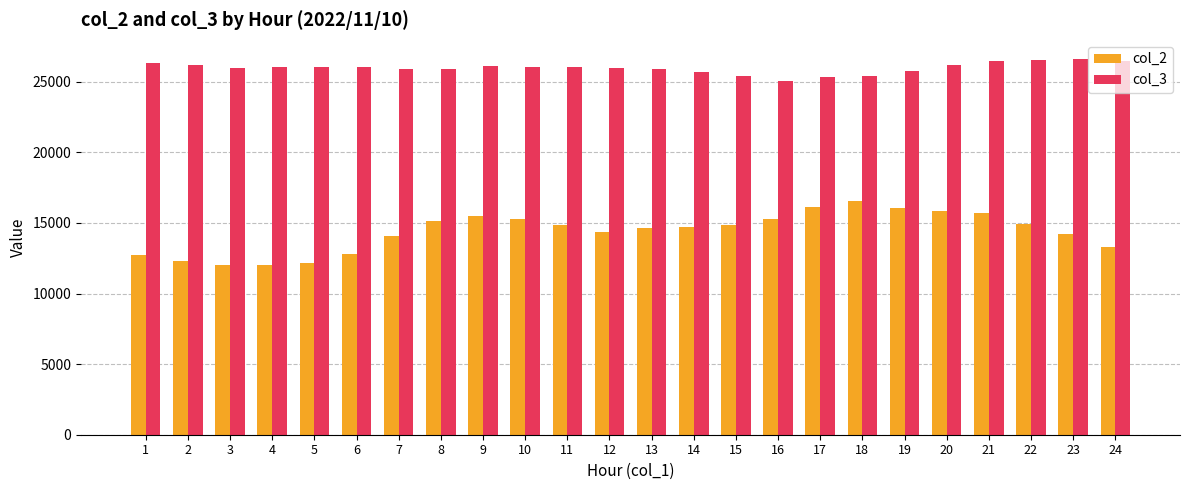

Rank the series at 6 from lowest to highest value.

col_2, col_3